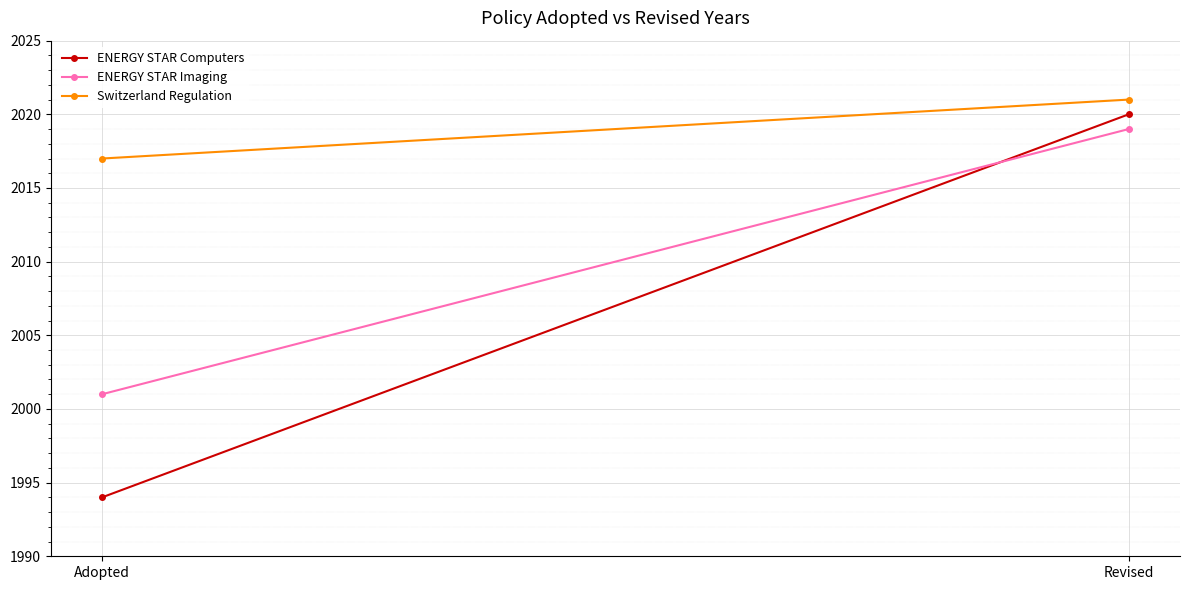

True or false: ENERGY STAR Imaging has a value of 2001 at Adopted.

True